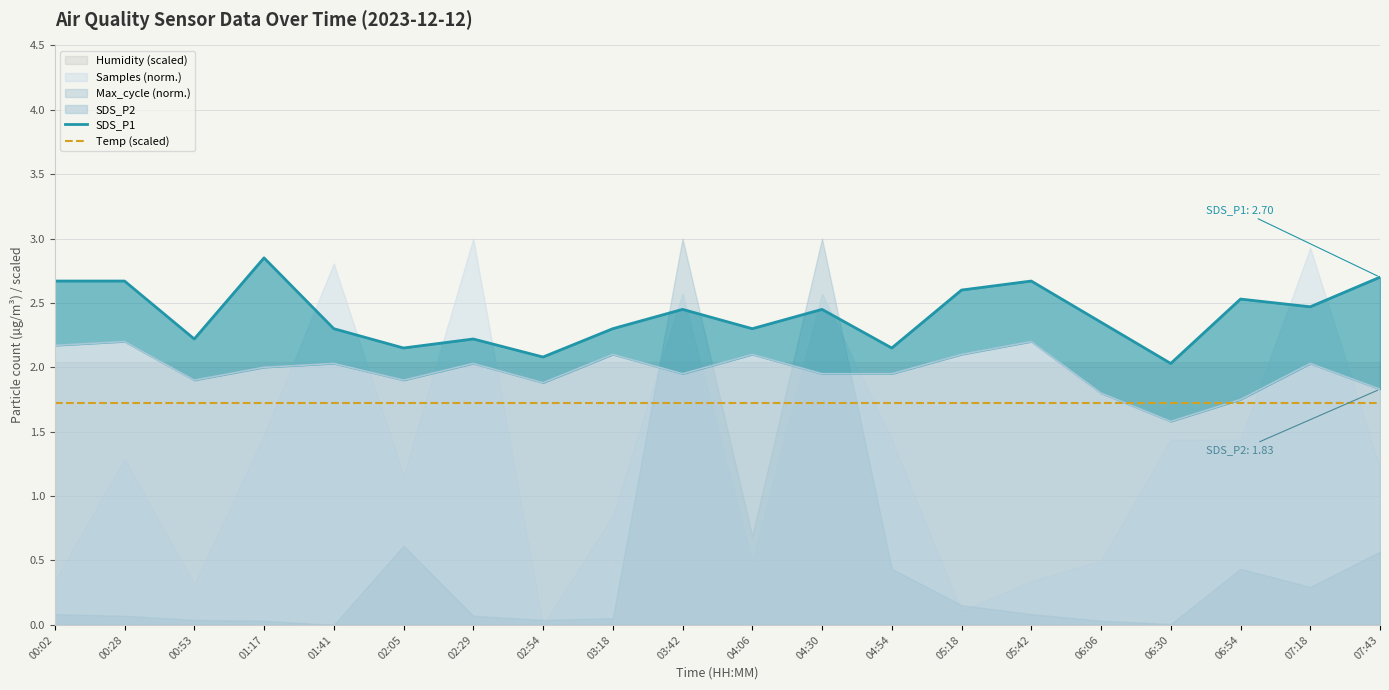

The SDS_P1 series shows 2.1 at 02:05. True or false?

True